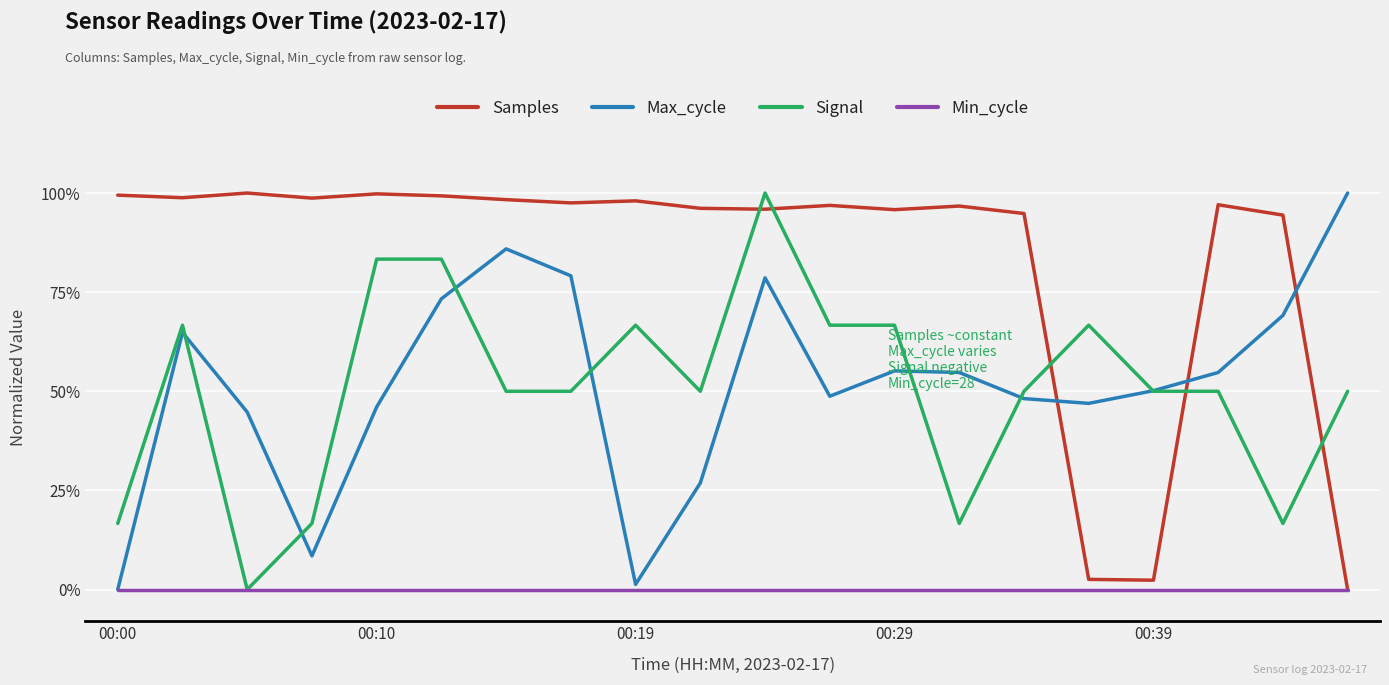

At how many categories does at least one series exceed 85?

18